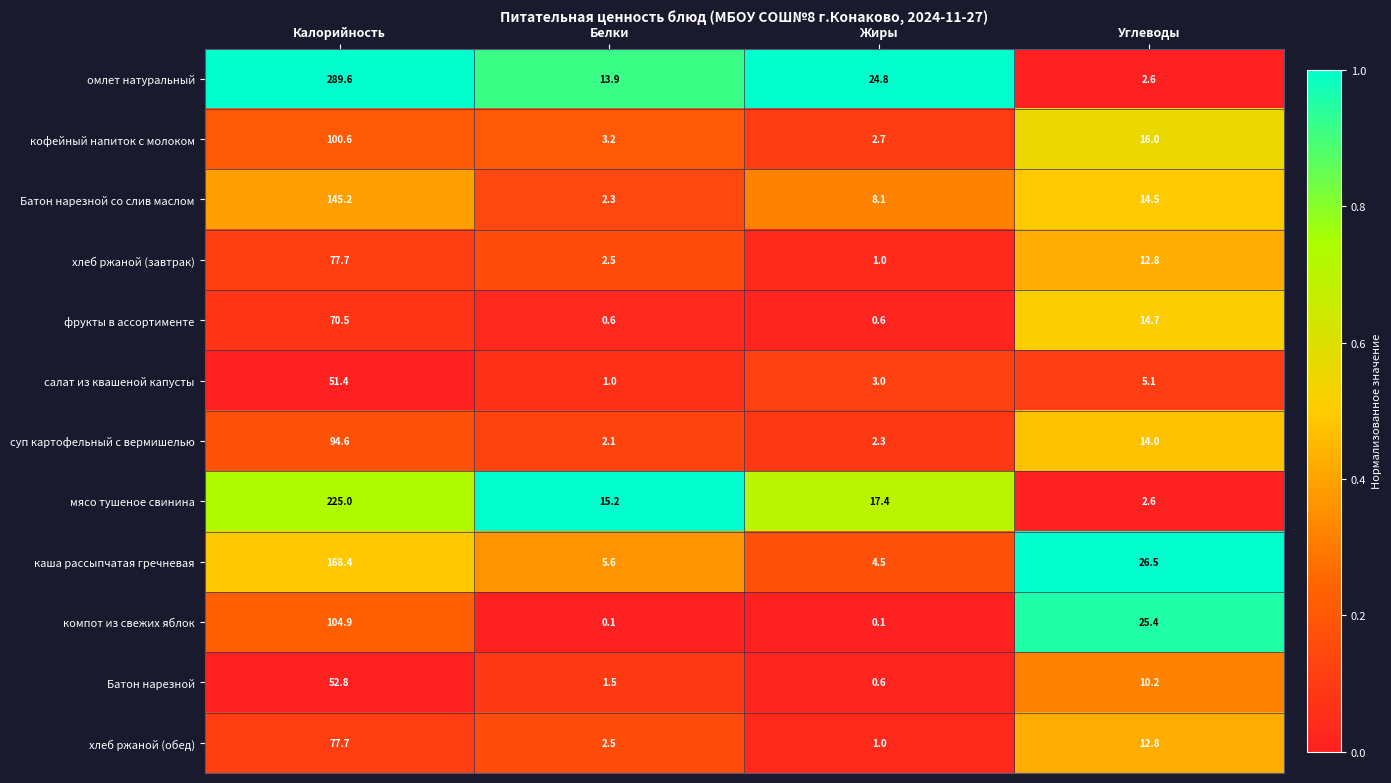

At which category does the chart reach its peak across all series?

Калорийность